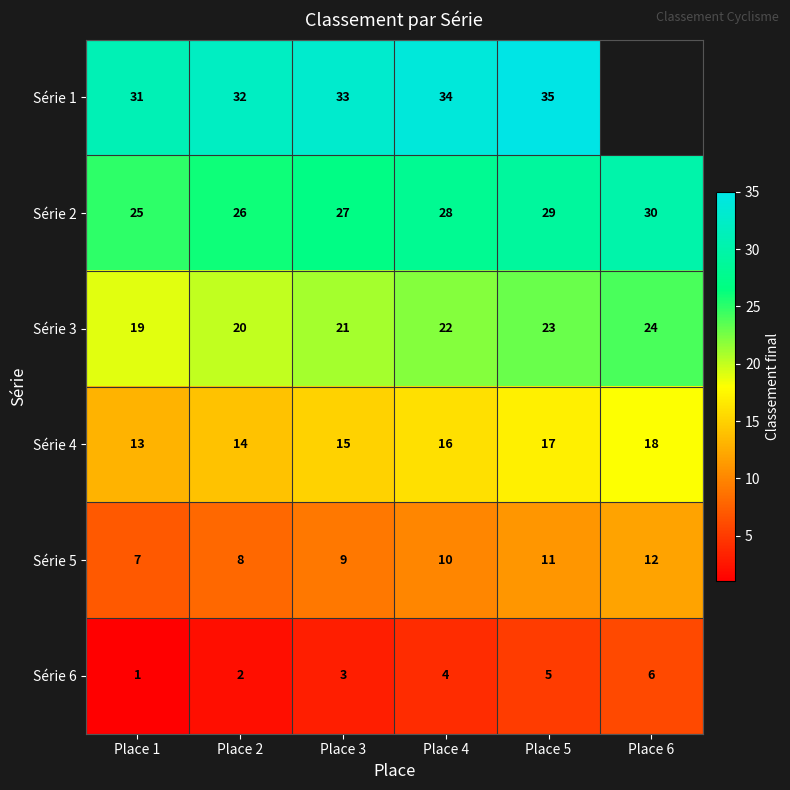

At which category is the sum across all series the highest?

Place 5